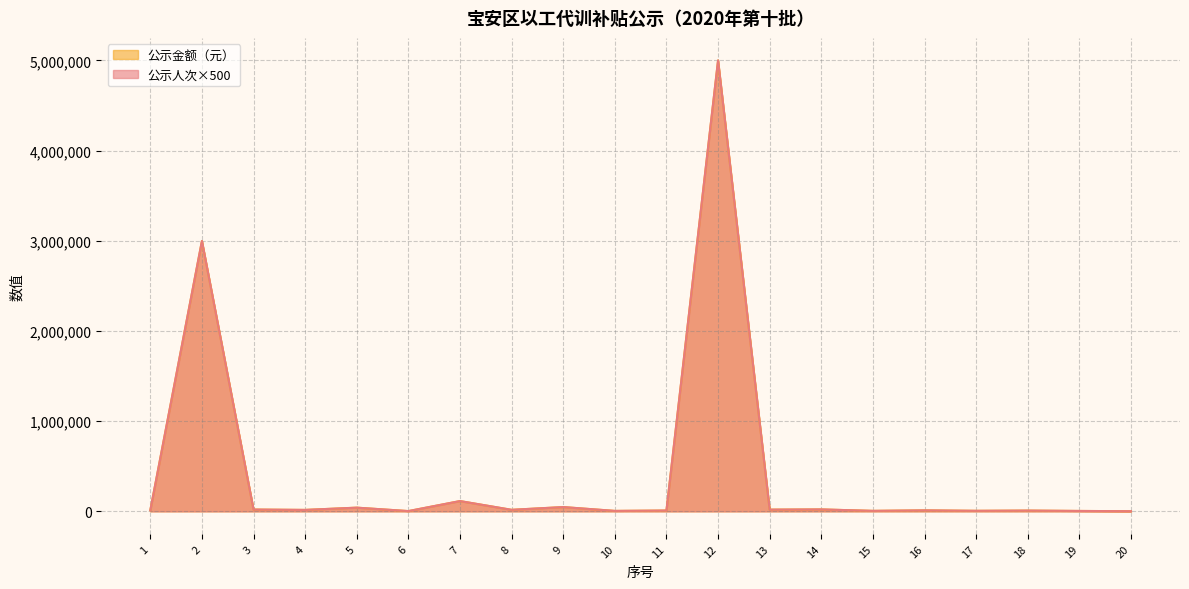

Does the chart have visible grid lines?

Yes